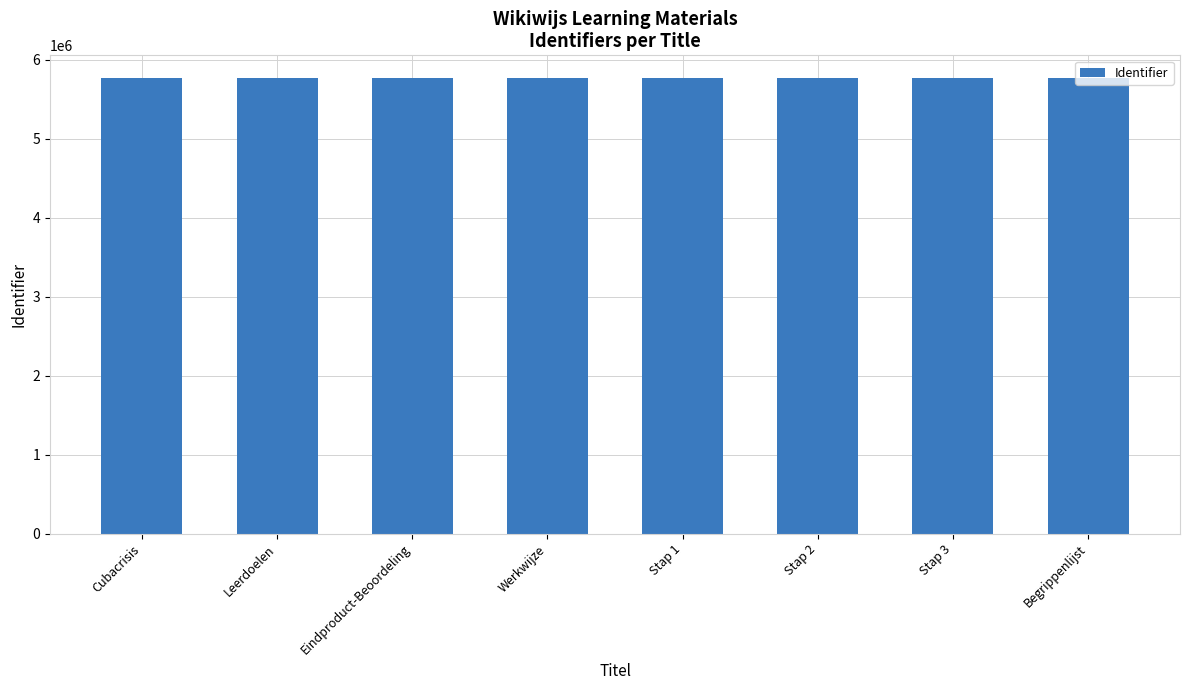

The chart shows a value of 1218422 at Eindproduct-Beoordeling. True or false?

False